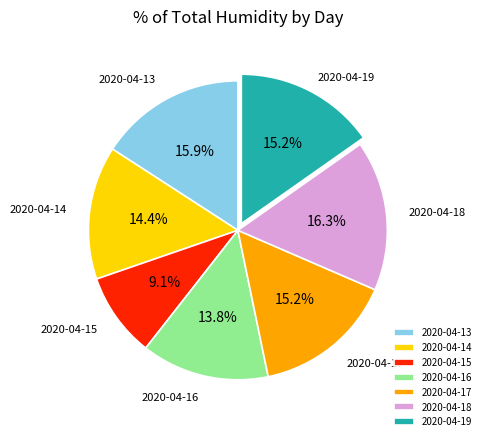

Which has a higher value, 2020-04-17 or 2020-04-18?

2020-04-18